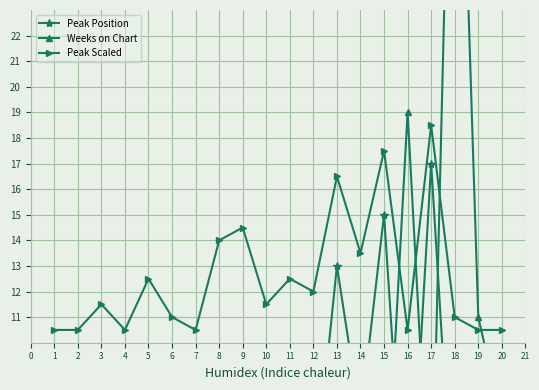

How many interior local peaks does the Peak Position series have?

7